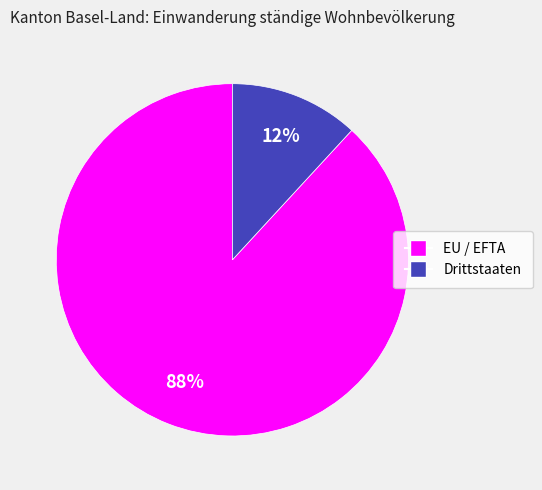

To the nearest percent, what is the combined percentage of EU / EFTA and Drittstaaten?

100%